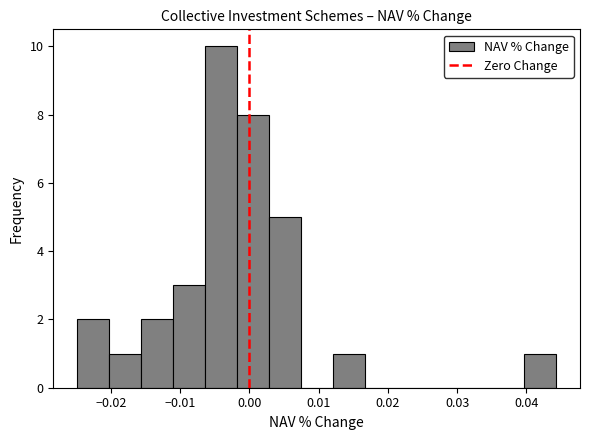

Reading left to right, transcribe this chart: for each bar, give the range it covers on the x-axis and its height. Neither the bar edges nor the heights are printed on the chart, so give them approximately, as read against the axes.

-0.025 to -0.020: 2
-0.020 to -0.016: 1
-0.016 to -0.011: 2
-0.011 to -0.006: 3
-0.006 to -0.002: 10
-0.002 to 0.003: 8
0.003 to 0.007: 5
0.007 to 0.012: 0
0.012 to 0.017: 1
0.017 to 0.021: 0
0.021 to 0.026: 0
0.026 to 0.030: 0
0.030 to 0.035: 0
0.035 to 0.040: 0
0.040 to 0.044: 1